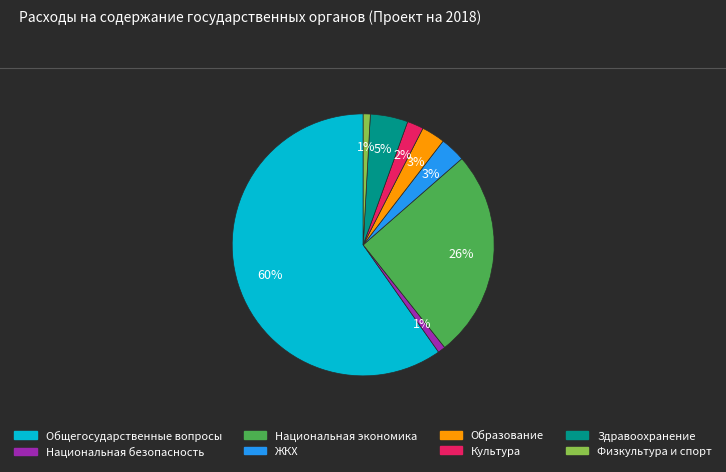

To the nearest percent, what is the average slice percentage?

12%